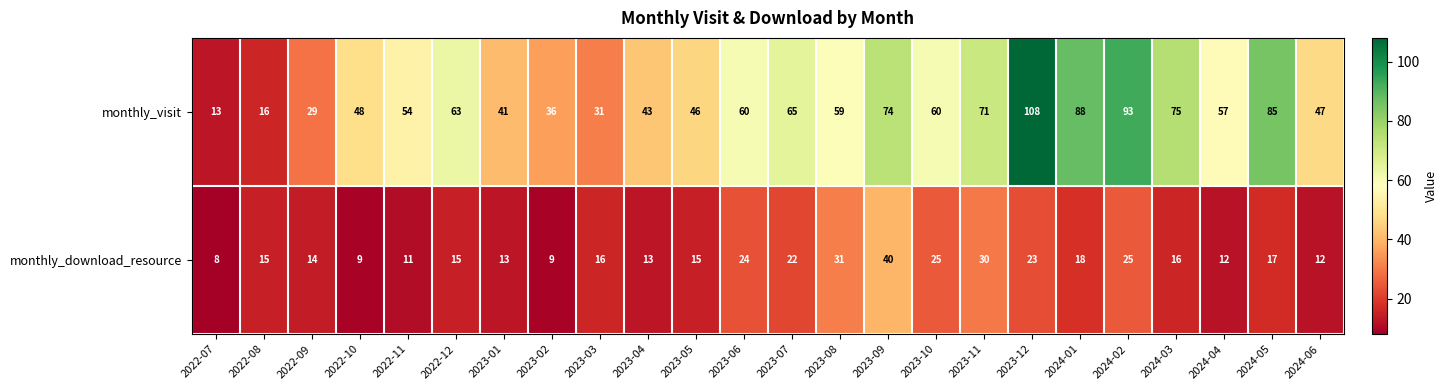

List the series in order of their peak value, highest first.

monthly_visit, monthly_download_resource